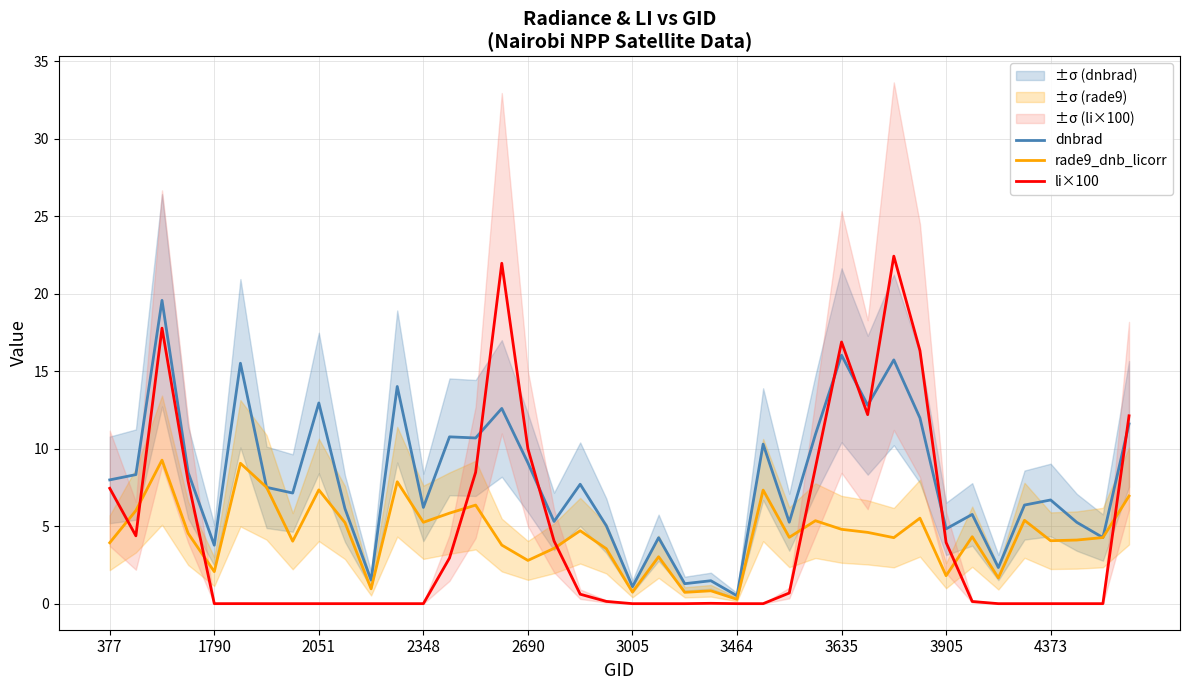

What is the maximum value for rade9_dnb_licorr?

9.3